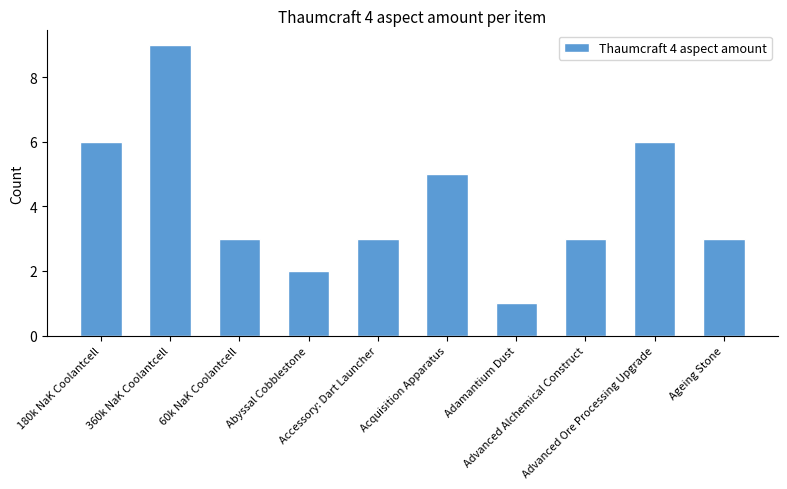

Where is the data nearest to the value 5?

Acquisition Apparatus